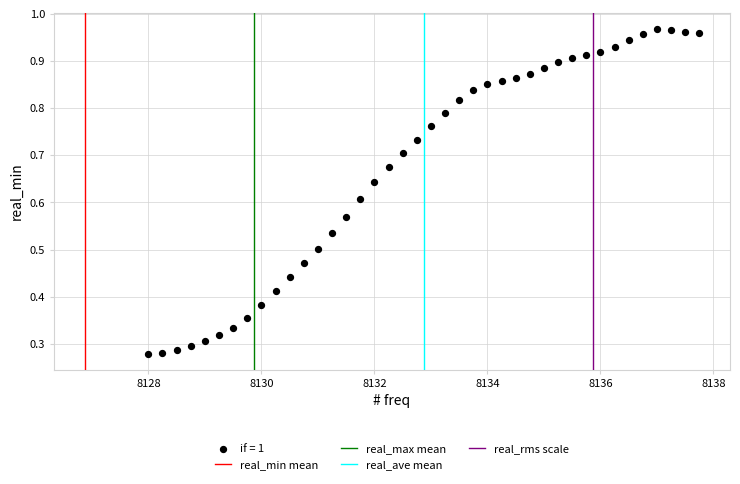

Count the number of points in this scatter plot.

40